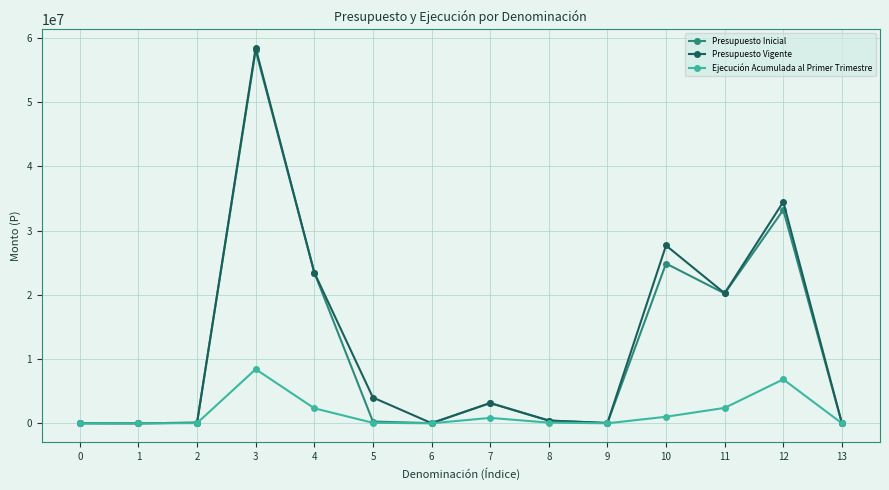

The value of Presupuesto Inicial at 12 is 33226672. True or false?

True